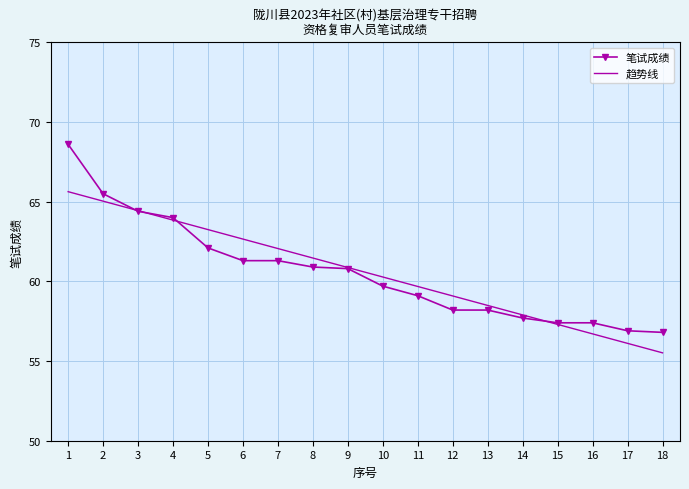

The 笔试成绩 series shows 61.3 at 6. True or false?

True